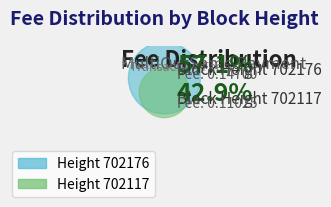

Which category has the smallest portion of the pie?

702117